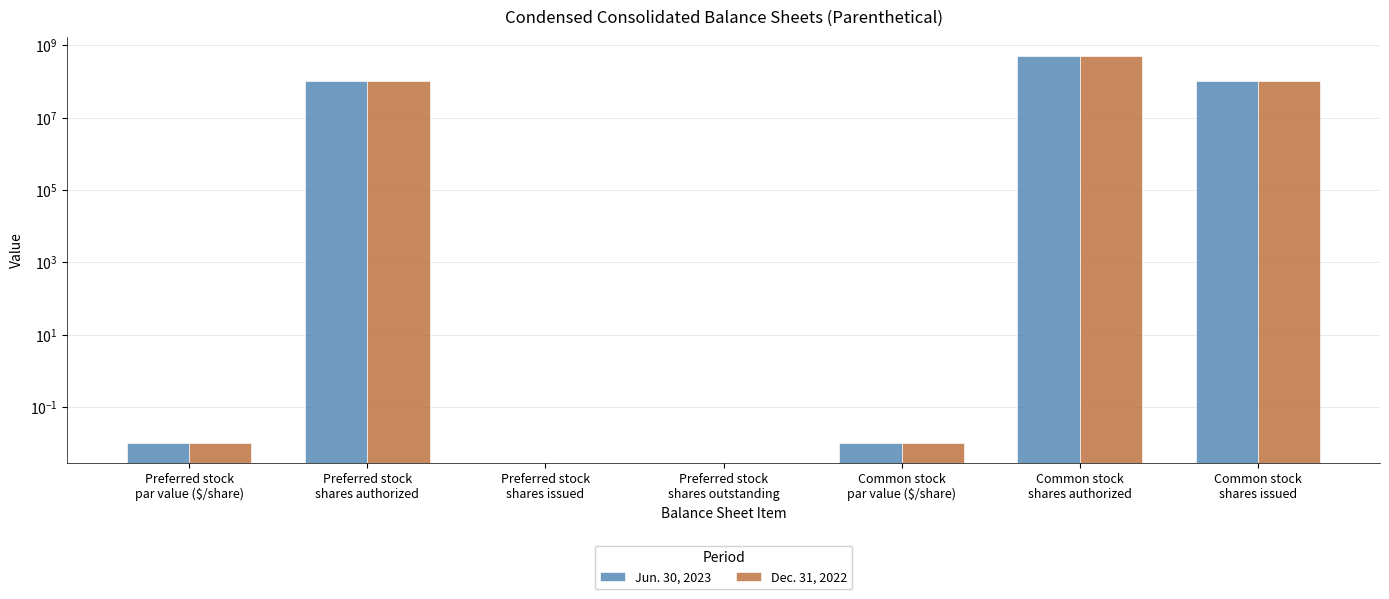

The Jun. 30, 2023 series shows 100600000.0 at Common stock
shares issued. True or false?

True